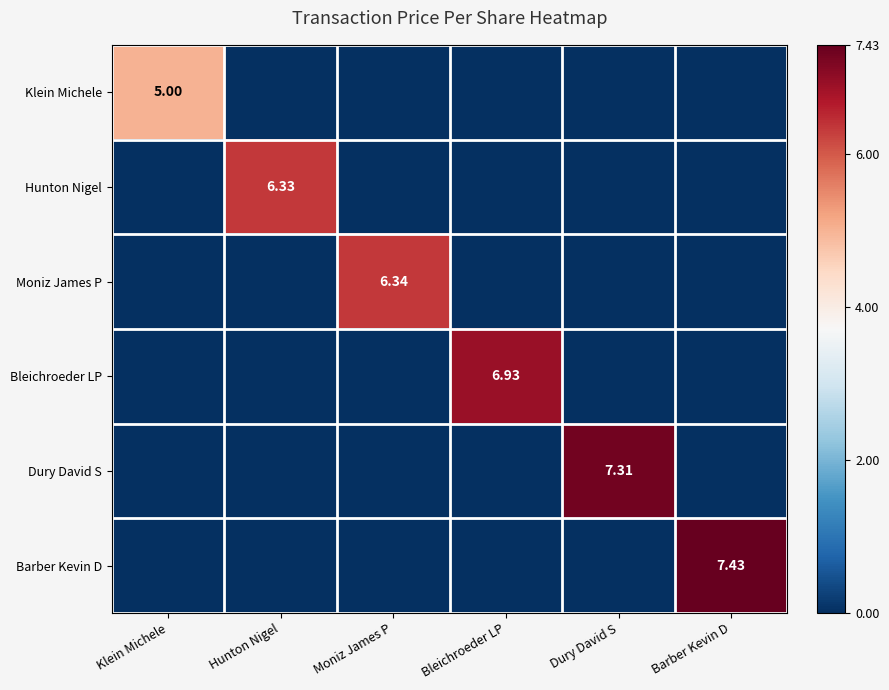

The Bleichroeder LP series shows 0.0 at Barber Kevin D. True or false?

True